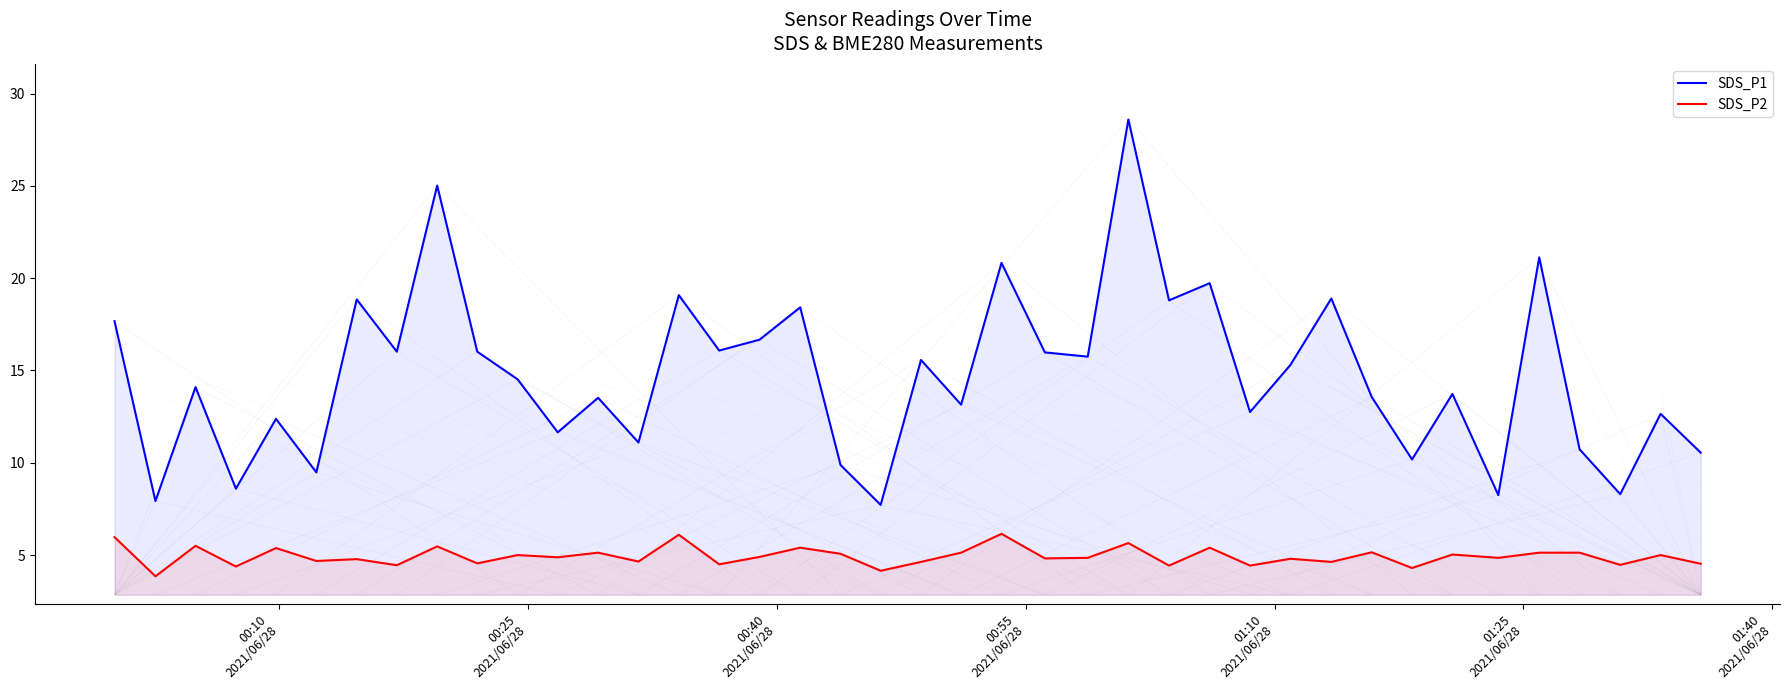

Which series has the largest range (max minus min)?

SDS_P1